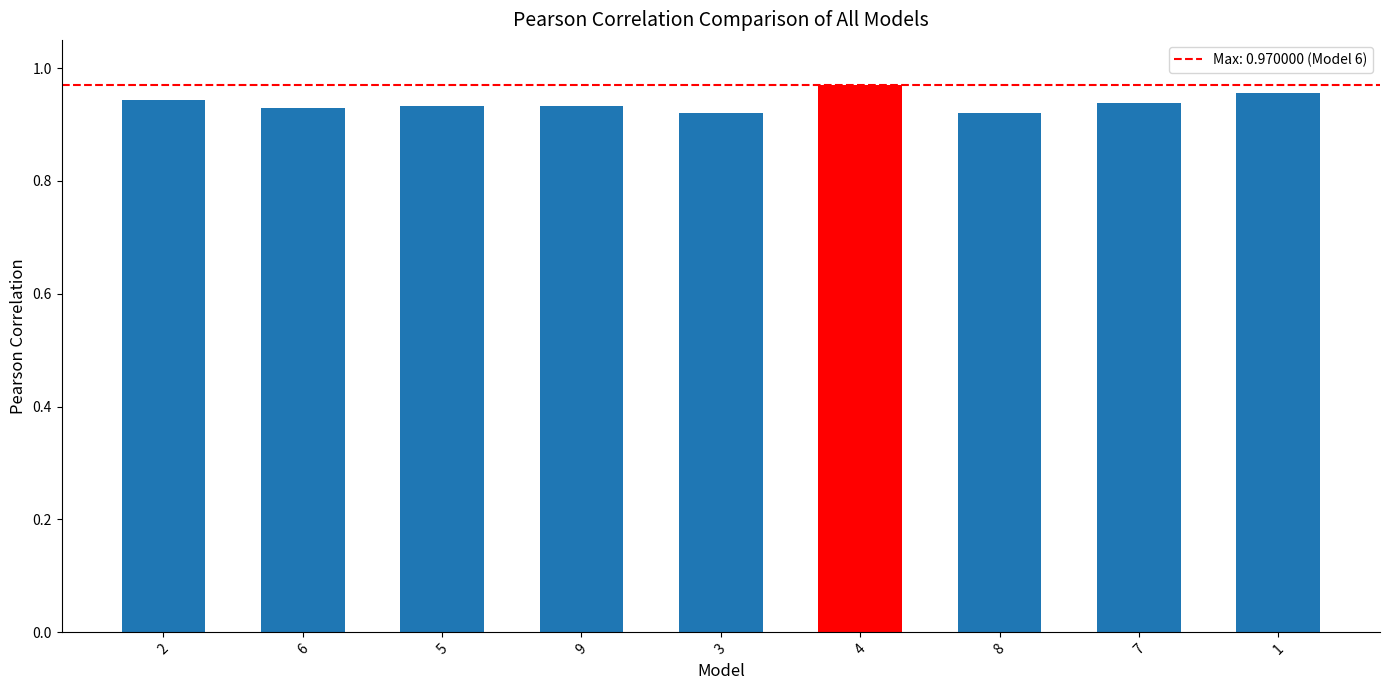

How many values are between 0 and 1?

9